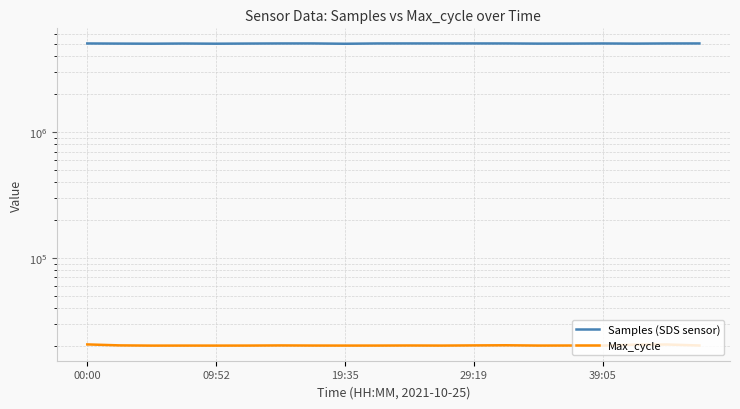

What is the spread (max minus min) of values at 29:19?

5040616